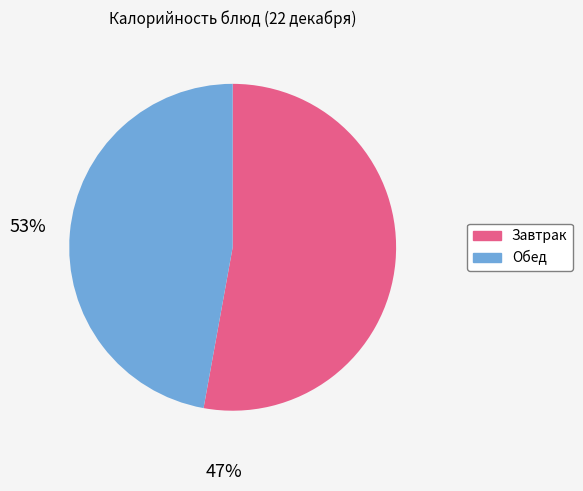

Is there any slice that represents more than half of the pie?

Yes